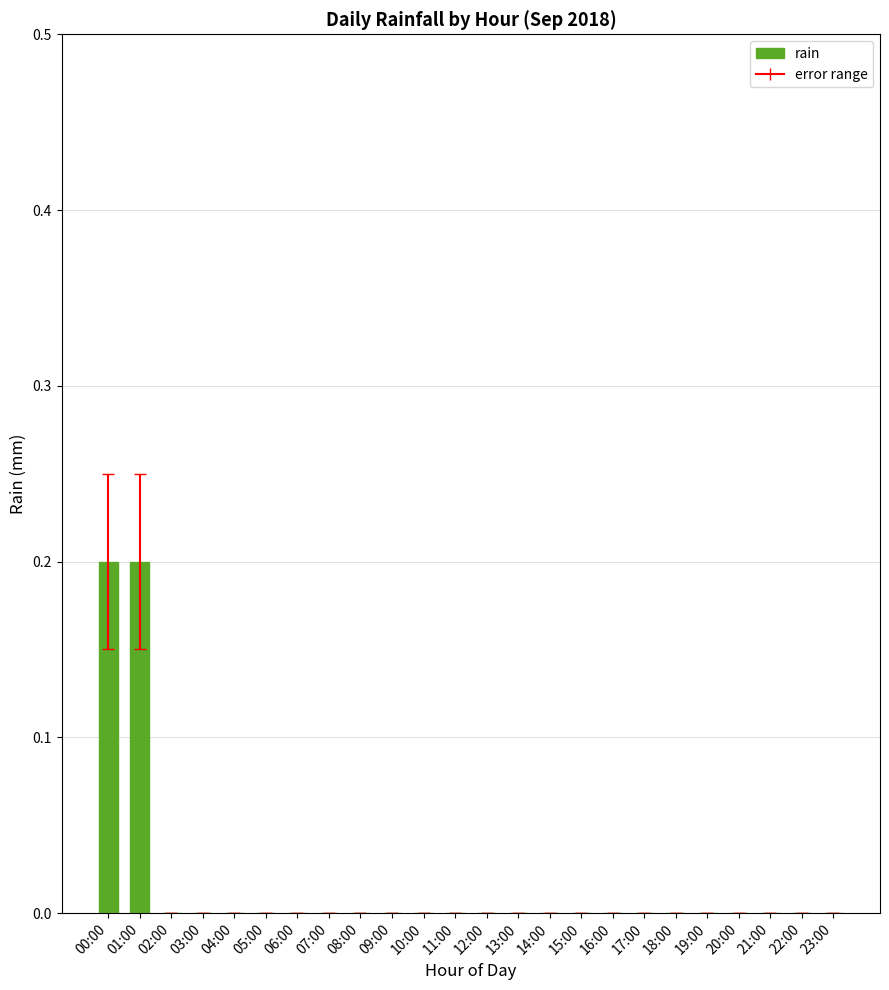

Which has a higher value, 00:00 or 08:00?

00:00